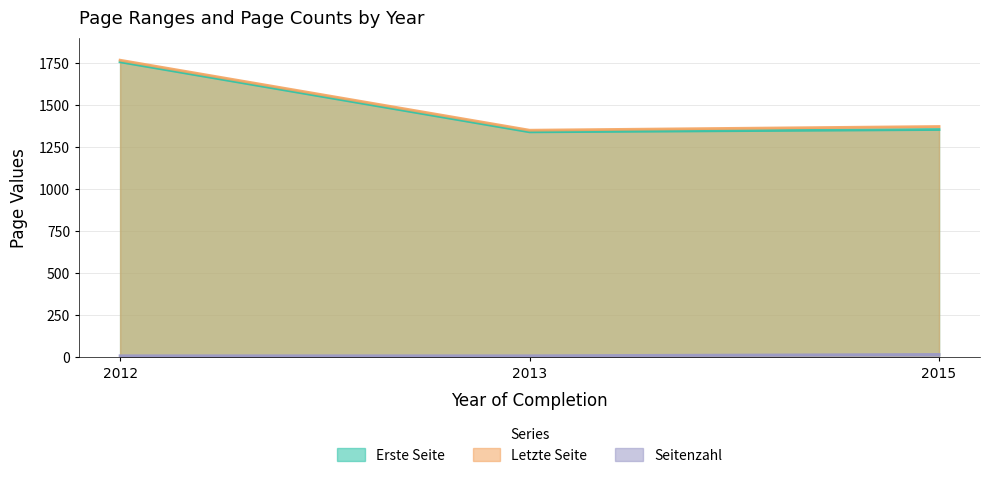

How many lines are shown in the chart?

3